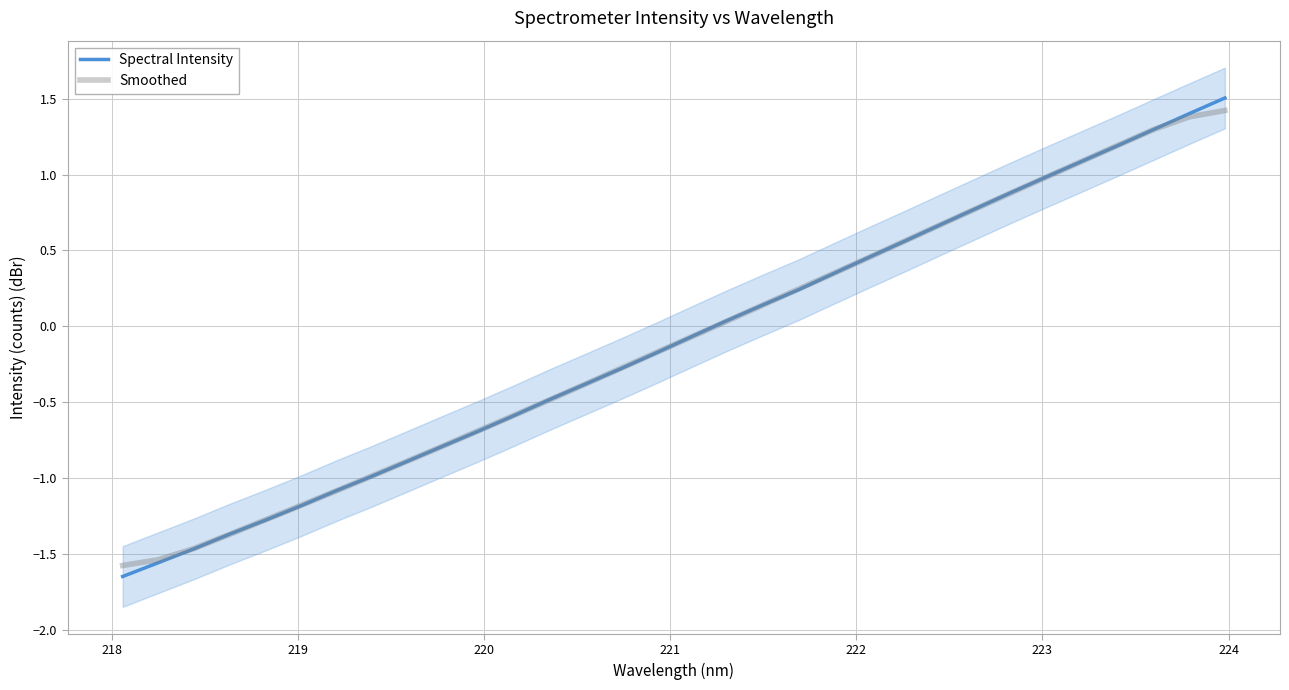

Reading left to right, extract all data points from this chart.

Spectral Intensity: -1.6	-1.6	-1.5	-1.4	-1.3	-1.2	-1.1	-1.0	-0.9	-0.8	-0.7	-0.6	-0.5	-0.4	-0.3	-0.2	-0.1	0.0	0.1	0.2	0.3	0.5	0.6	0.7	0.8	0.9	1.0	1.1	1.2	1.3	1.4	1.5
Smoothed: -1.6	-1.5	-1.5	-1.4	-1.3	-1.2	-1.1	-1.0	-0.9	-0.8	-0.7	-0.6	-0.5	-0.4	-0.3	-0.2	-0.1	0.0	0.1	0.2	0.4	0.5	0.6	0.7	0.8	0.9	1.0	1.1	1.2	1.3	1.4	1.4